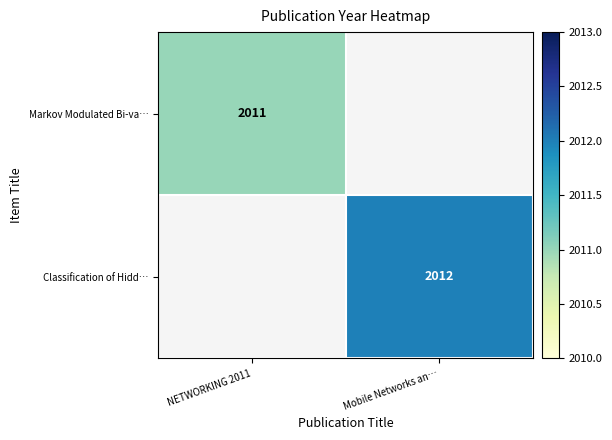

True or false: Markov Modulated Bi-va… has a value of 2011 at NETWORKING 2011.

True